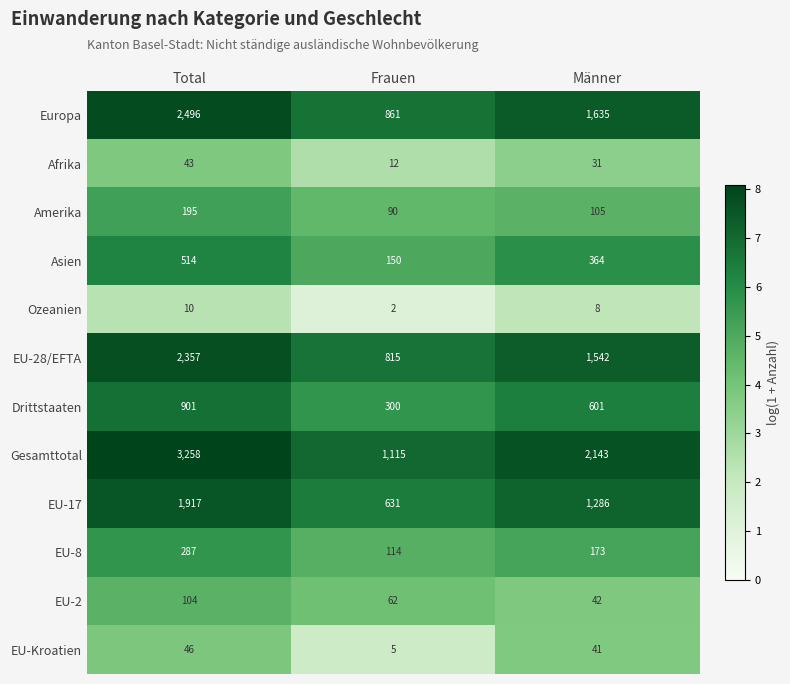

What is the greatest value displayed?

3258